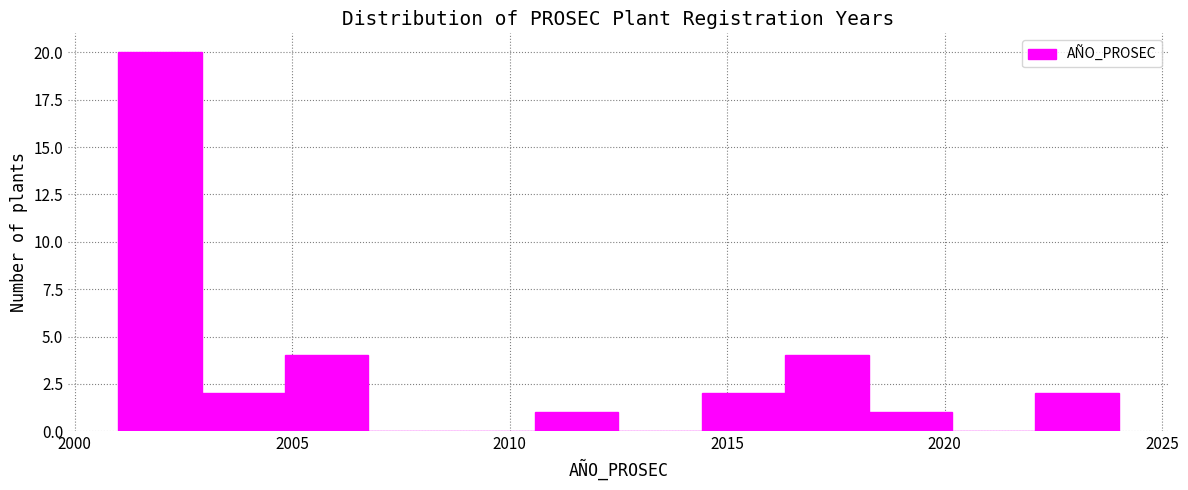

Around what value on the x-axis is the tallest bar? Give the approximate position of its centre, as read against the axis.

2002.0